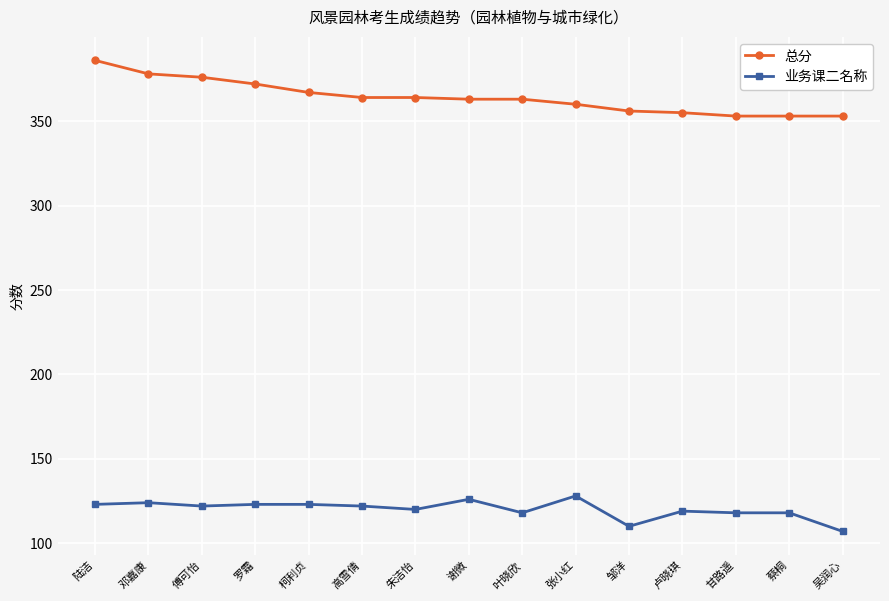

What is the difference between the second highest and minimum values in the 总分 series?

25